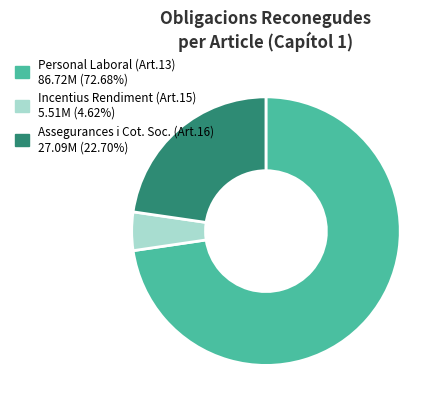

Is there any slice that represents more than half of the pie?

Yes